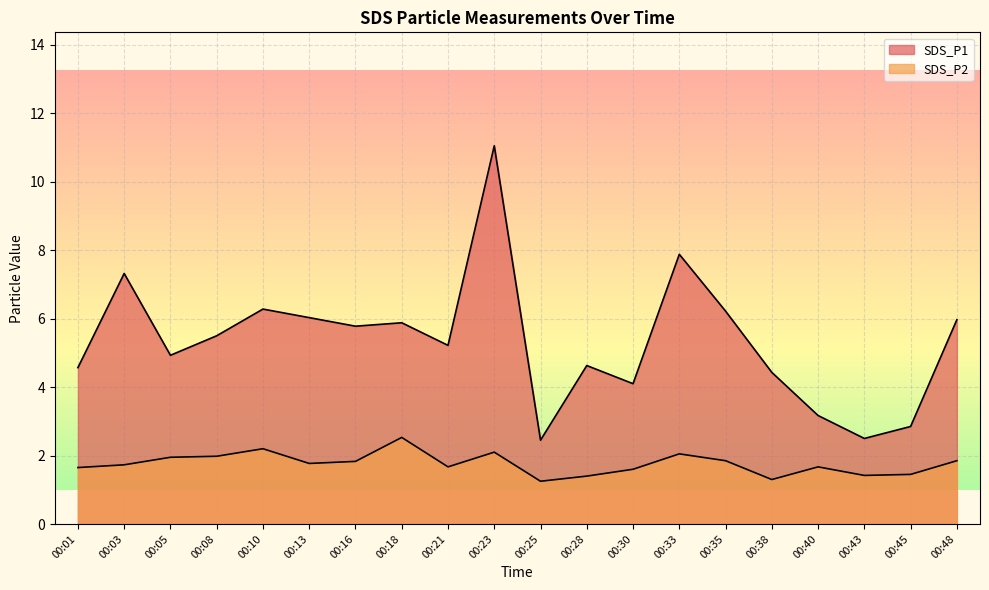

Rank the series at 00:30 from lowest to highest value.

SDS_P2, SDS_P1